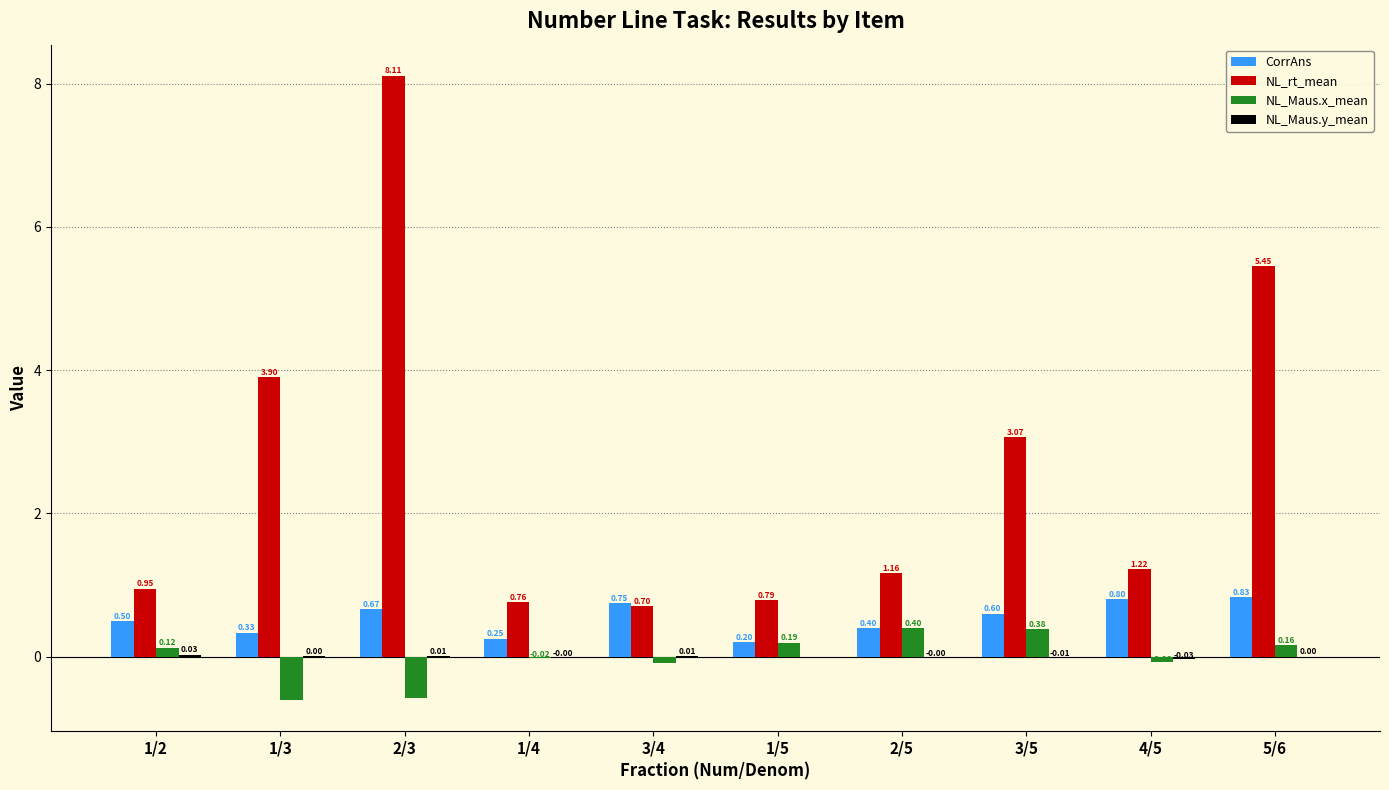

Which series has the largest total across all categories?

NL_rt_mean